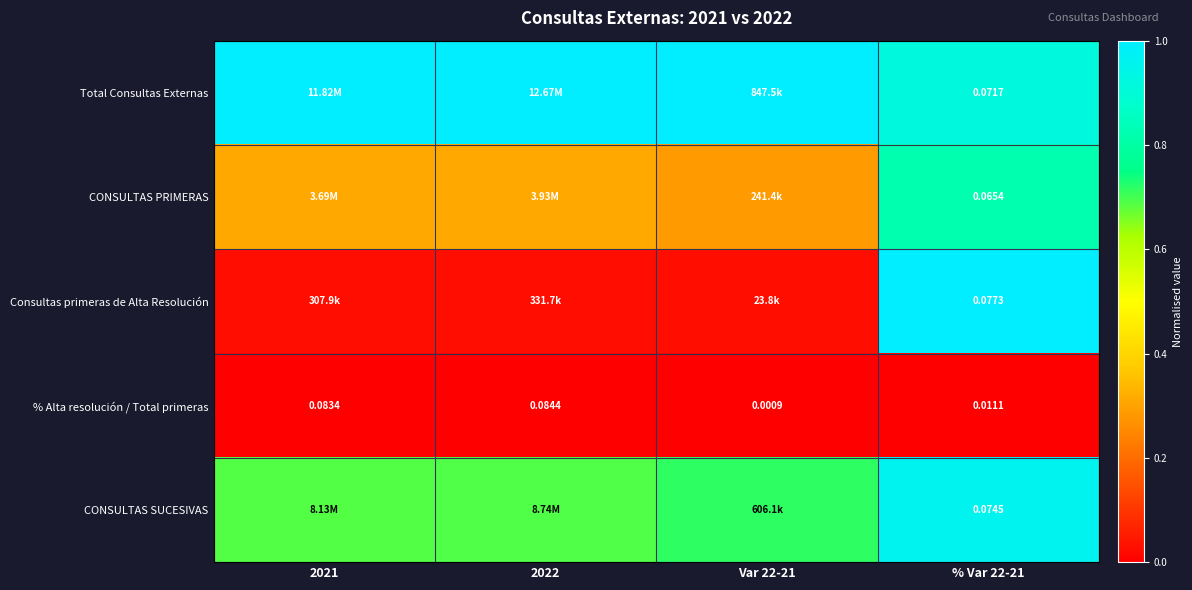

Rank the series at % Var 22-21 from highest to lowest value.

Consultas primeras de Alta Resolución, CONSULTAS SUCESIVAS, Total Consultas Externas, CONSULTAS PRIMERAS, % Alta resolución / Total primeras